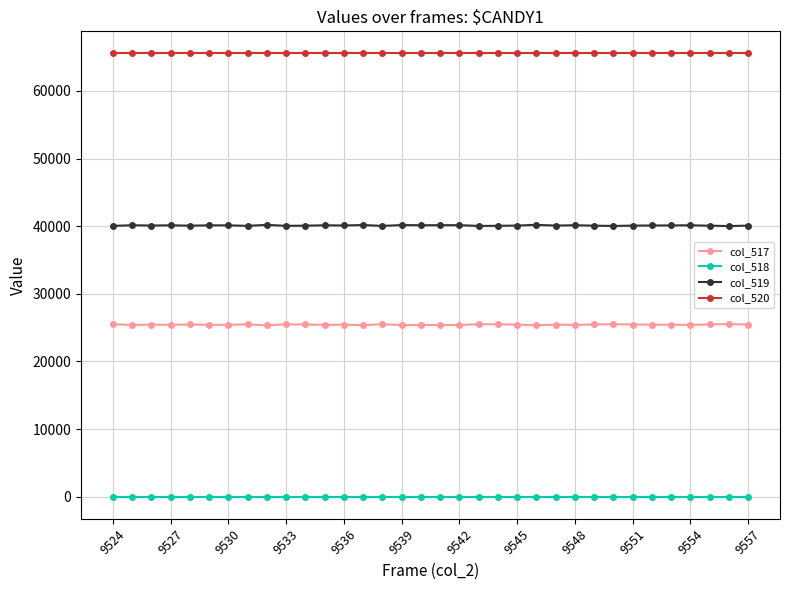

What is the difference between the second highest and minimum values in the col_517 series?

165